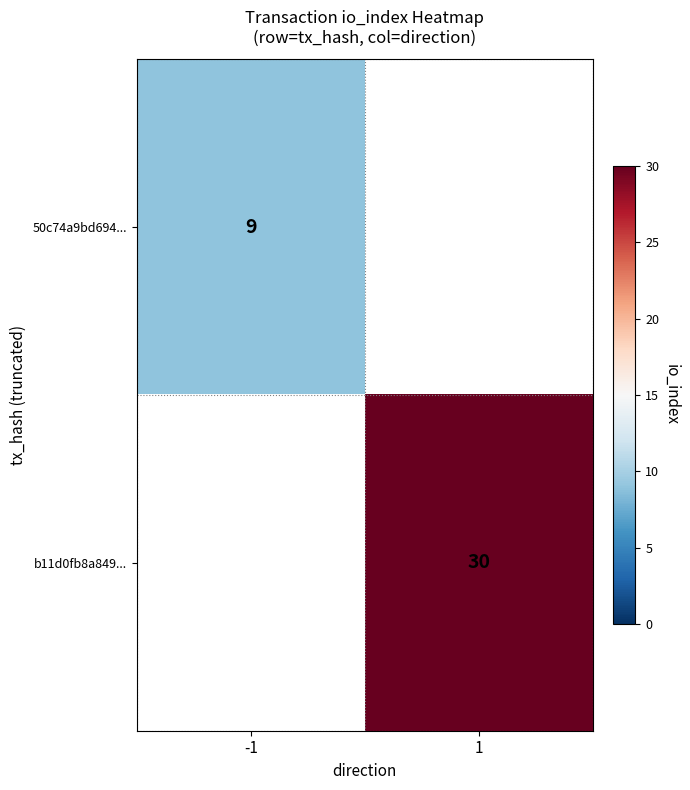

The value of b11d0fb8a849... at 1 is 7. True or false?

False